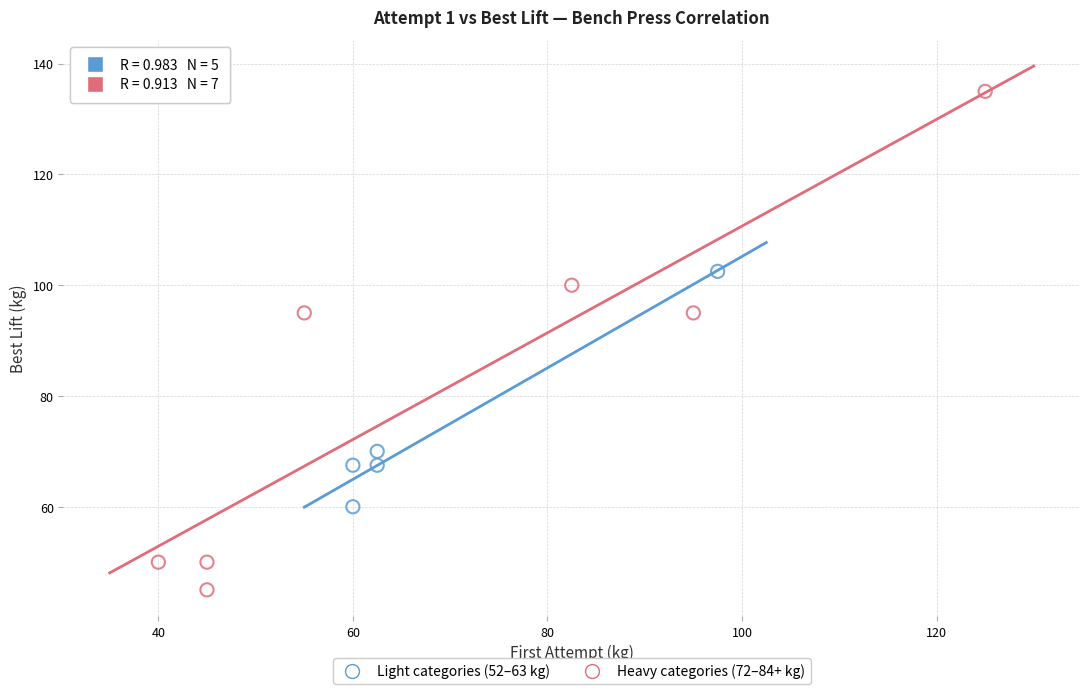

Which series has the largest Y range (max minus min)?

Heavy categories (72–84+ kg)